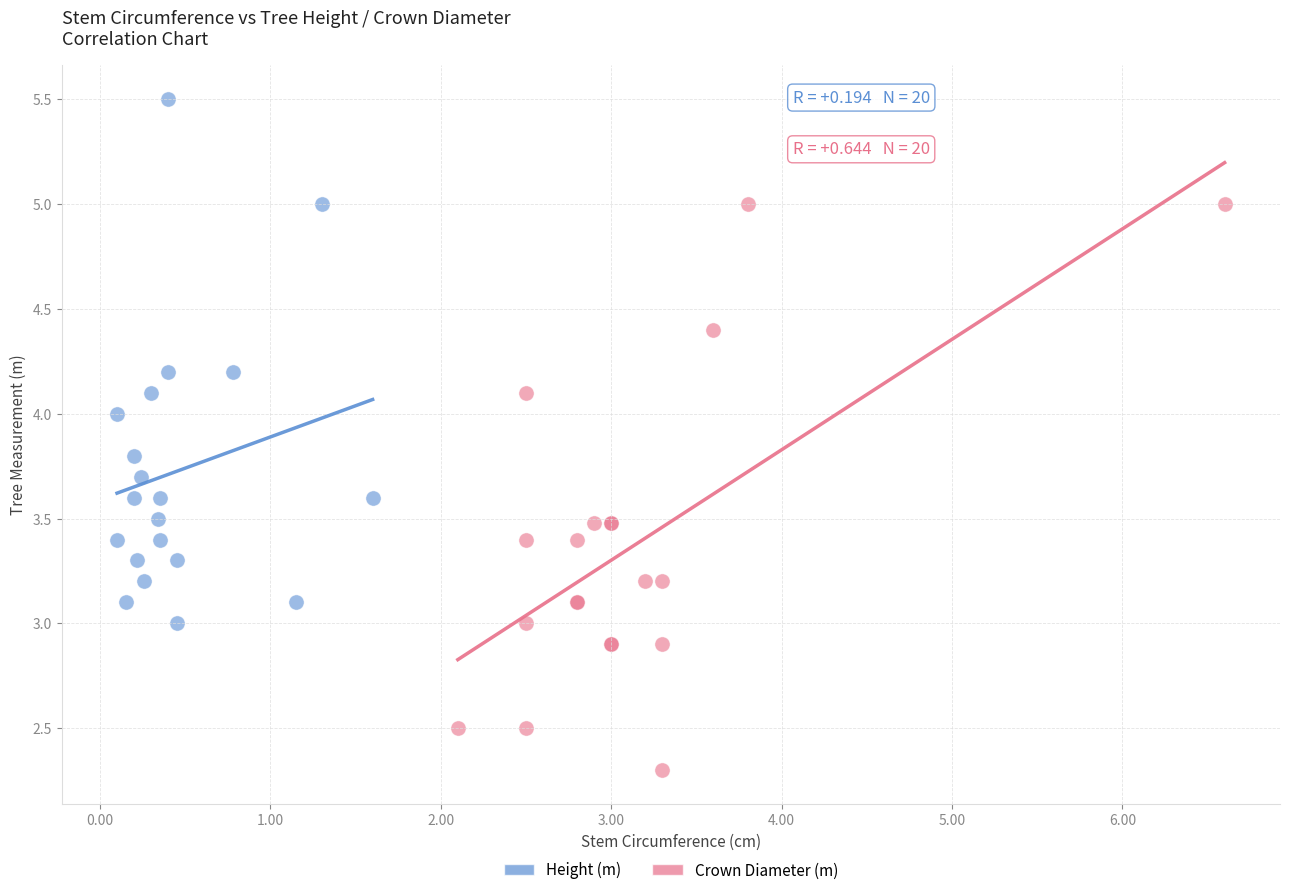

Which series contains the lowest Y value?

Crown Diameter (m)